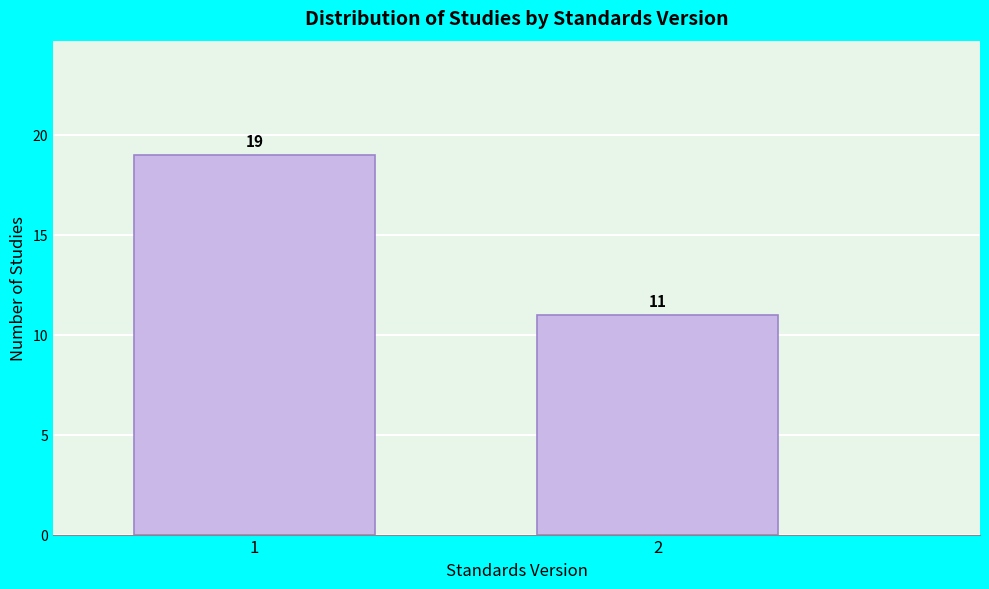

Reading left to right, list all the values displayed in this chart.

19	11